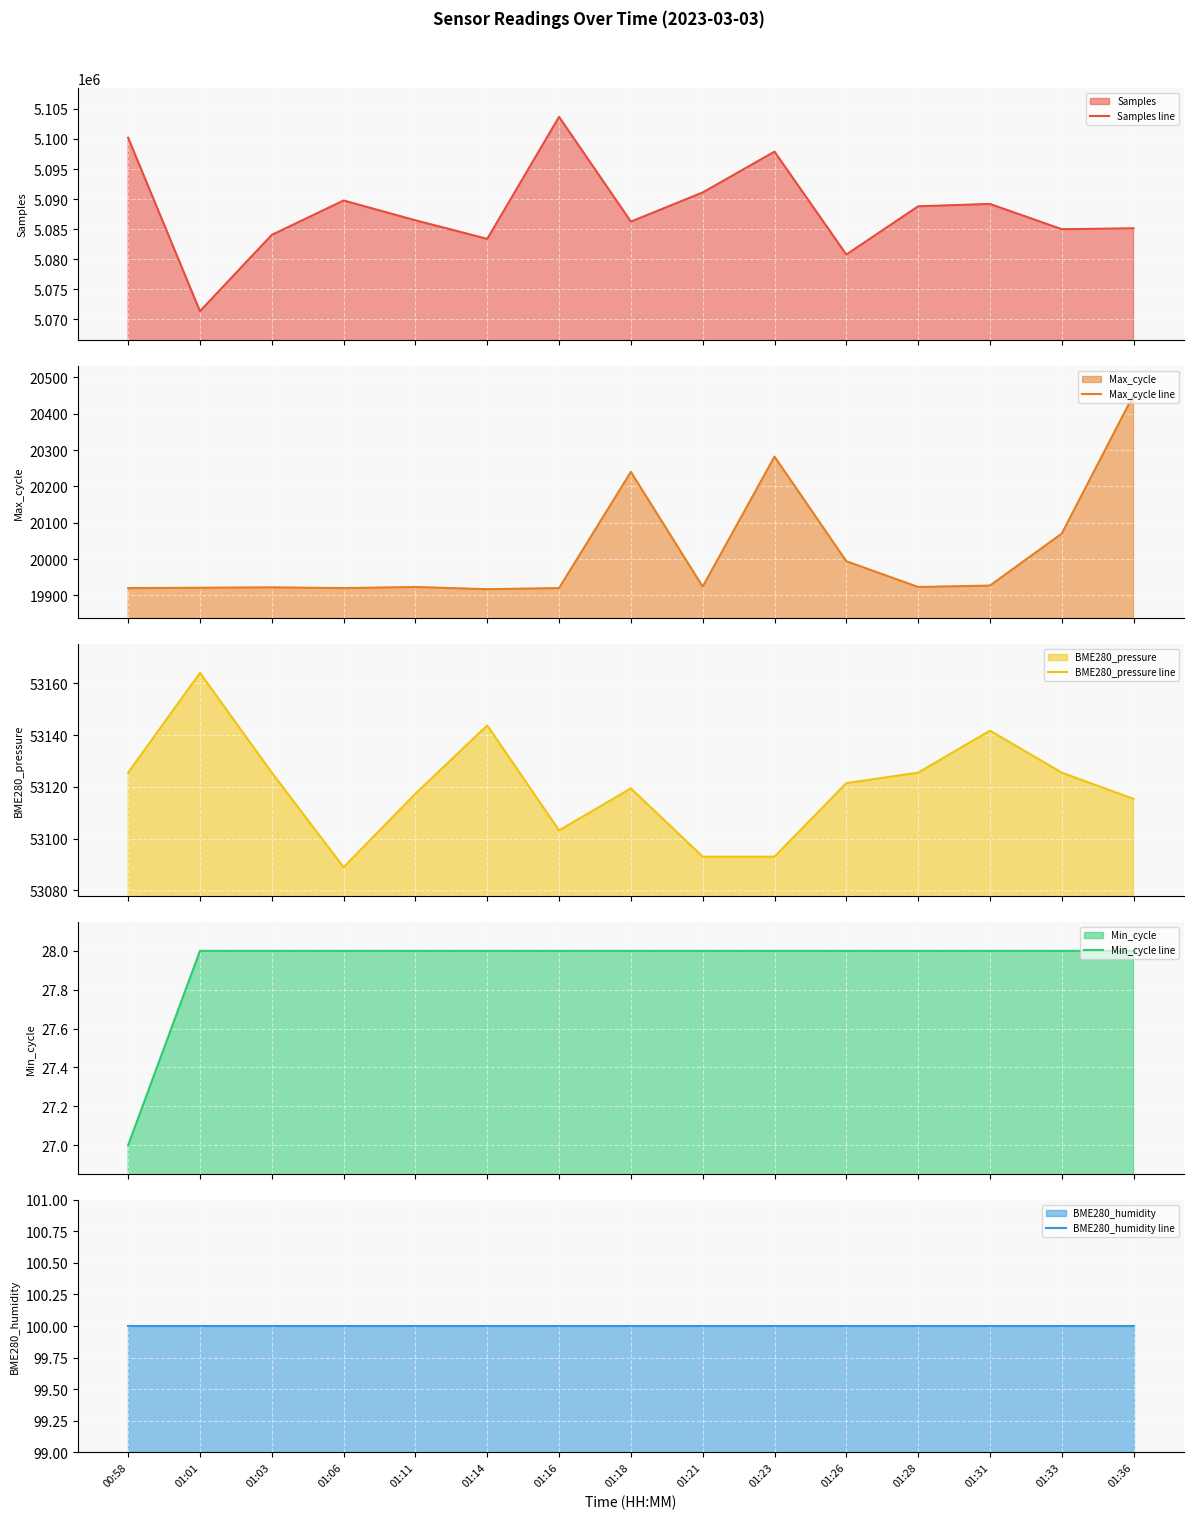

Between 01:01 and 01:18, which is larger?

01:18